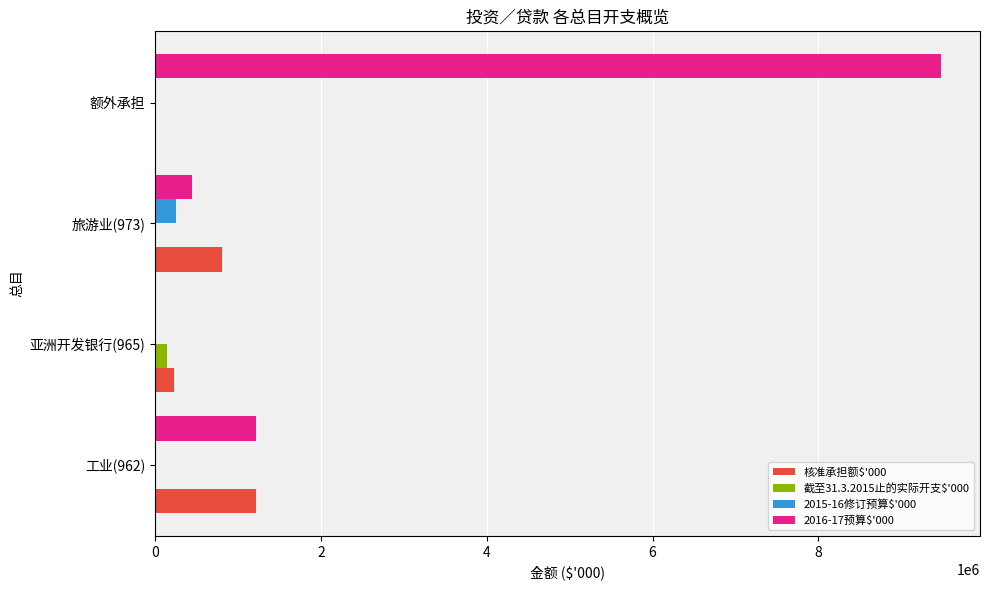

Is it true that 2016-17预算$'000 equals 9476000 at 额外承担?

True